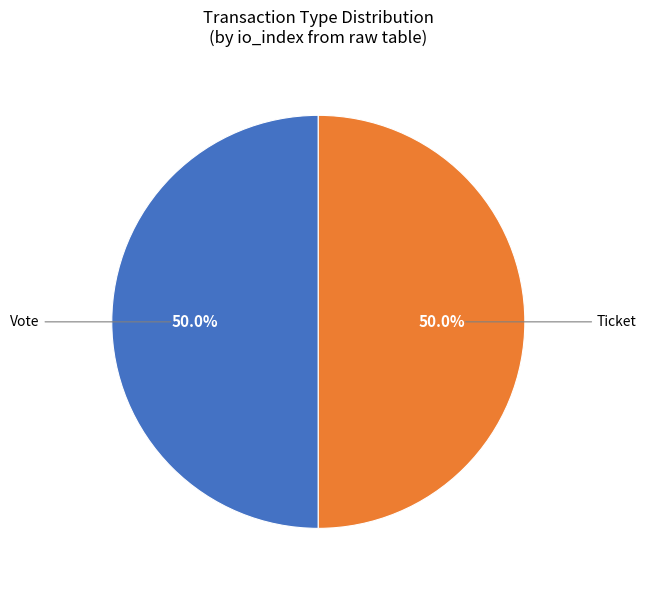

Combined, do Vote and Ticket account for over 50%?

Yes